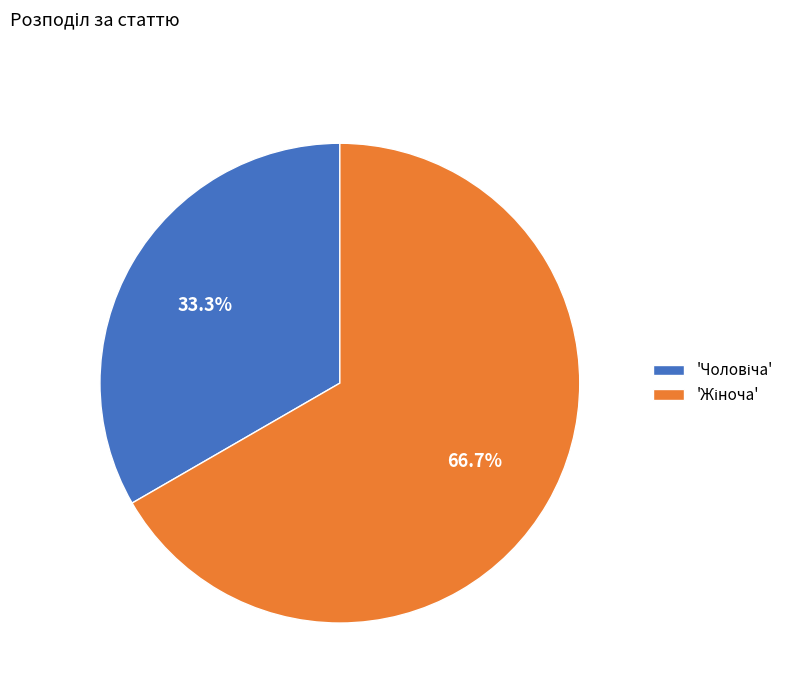

Is there a majority slice in this chart?

Yes